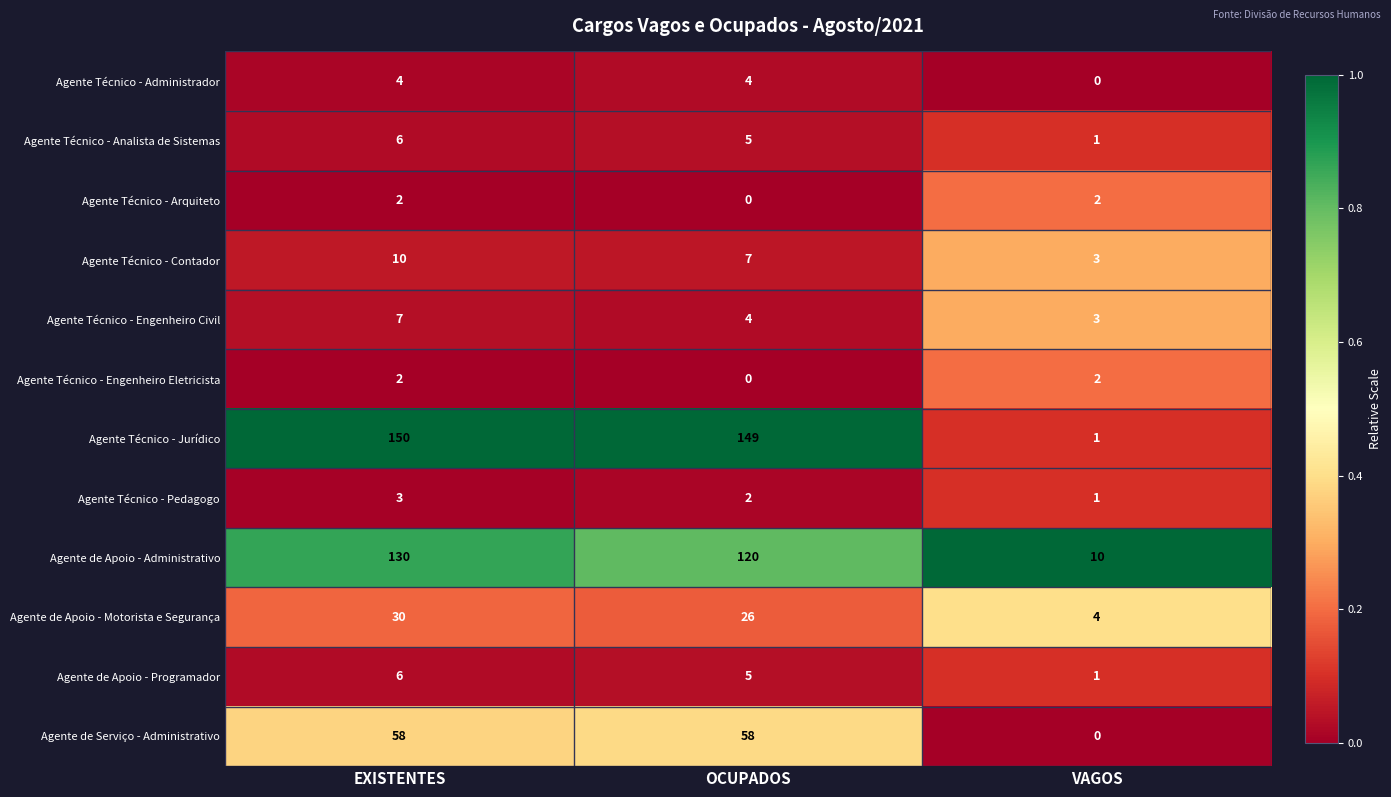

What is the difference between the highest and lowest values at OCUPADOS?

149